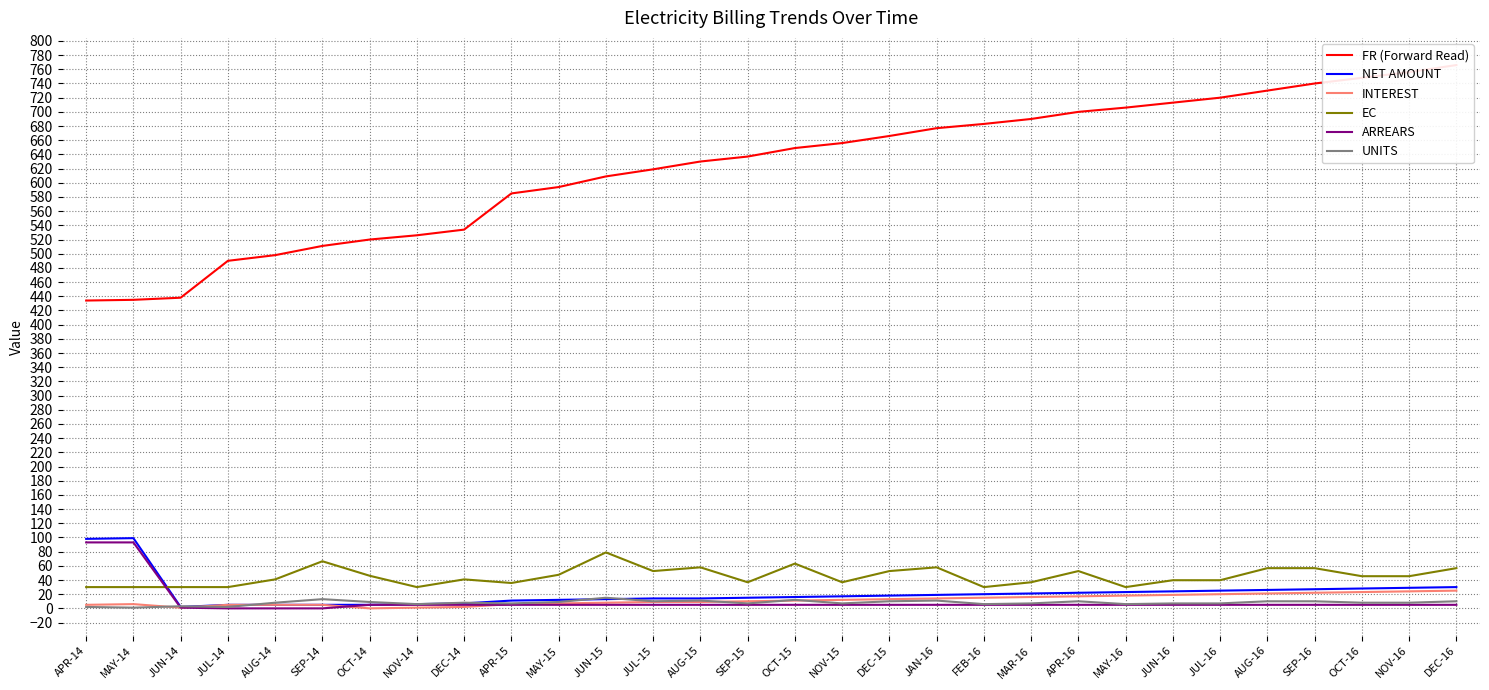

At how many categories does at least one series exceed 576?

21